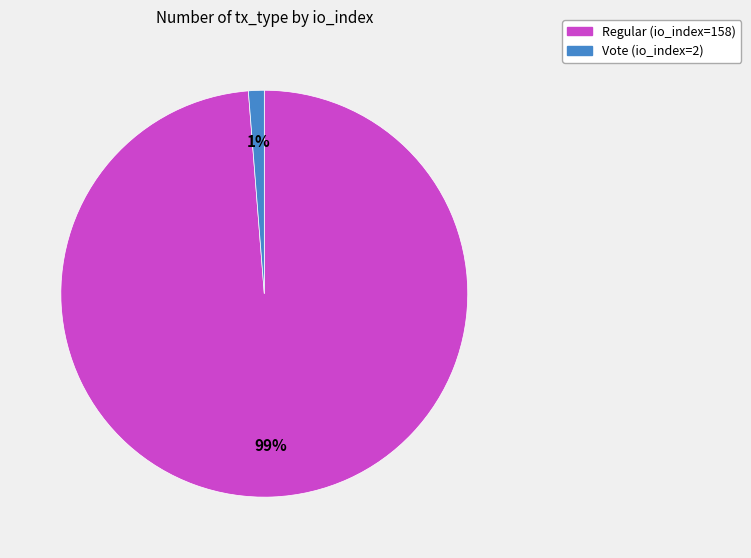

To the nearest percent, what percentage of the pie is Vote (io_index=2)?

1%